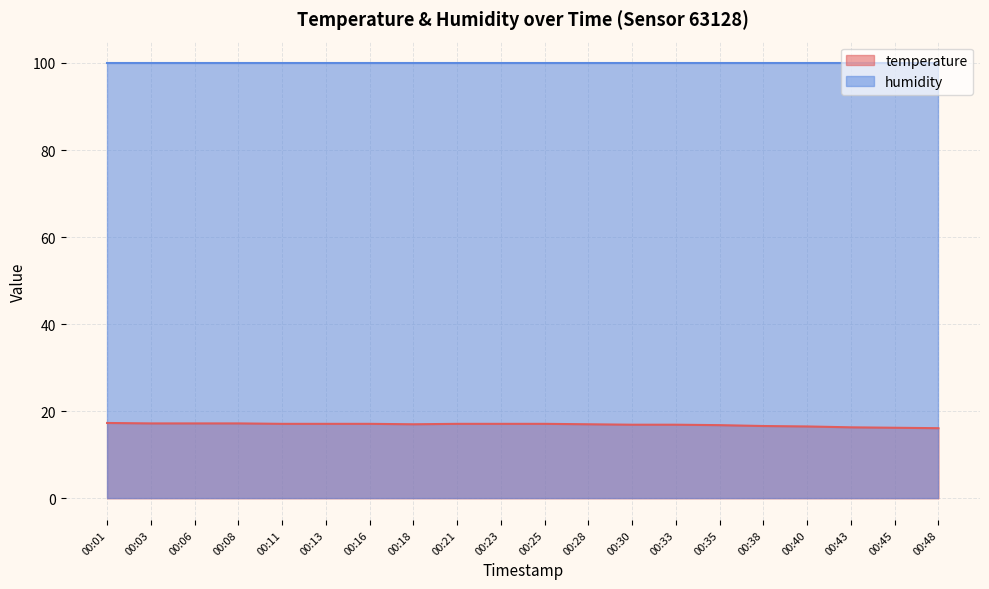

At which label is the value closest to 16?

00:48